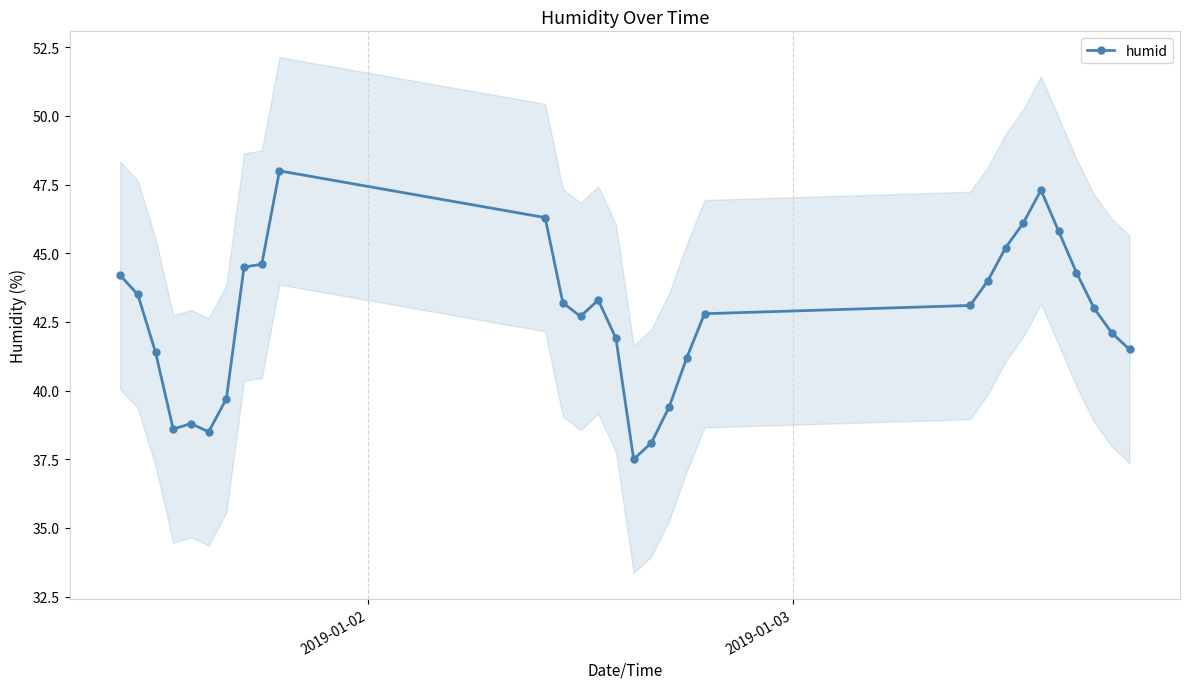

What is the sum of all values?

1280.6